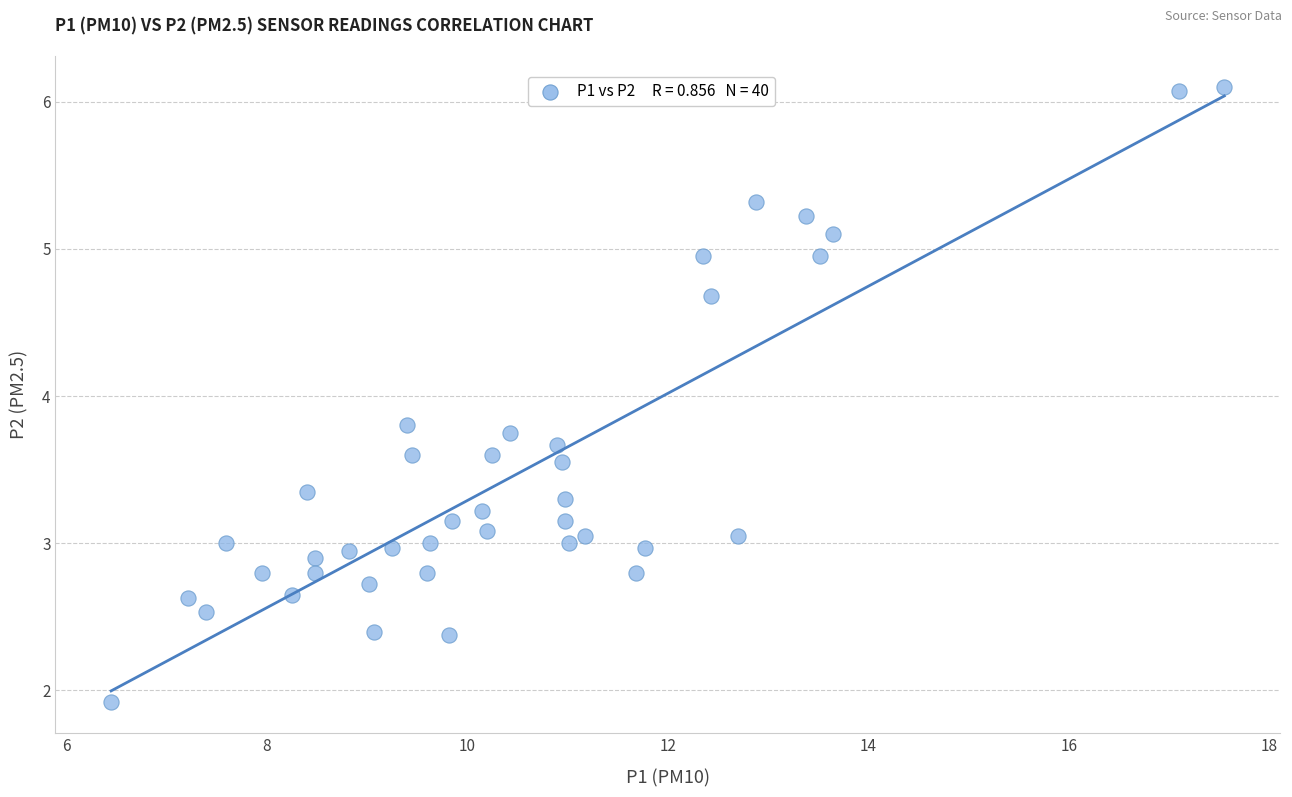

What is the range of X values (max minus min)?

11.1